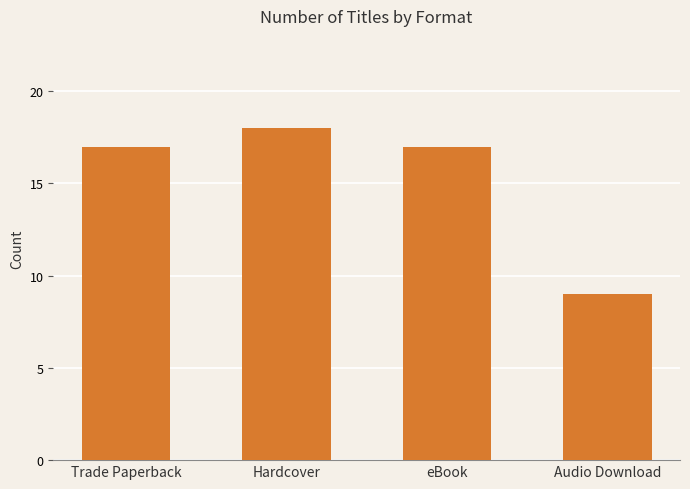

Reading left to right, transcribe all the data shown in this chart.

Trade Paperback=17	Hardcover=18	eBook=17	Audio Download=9